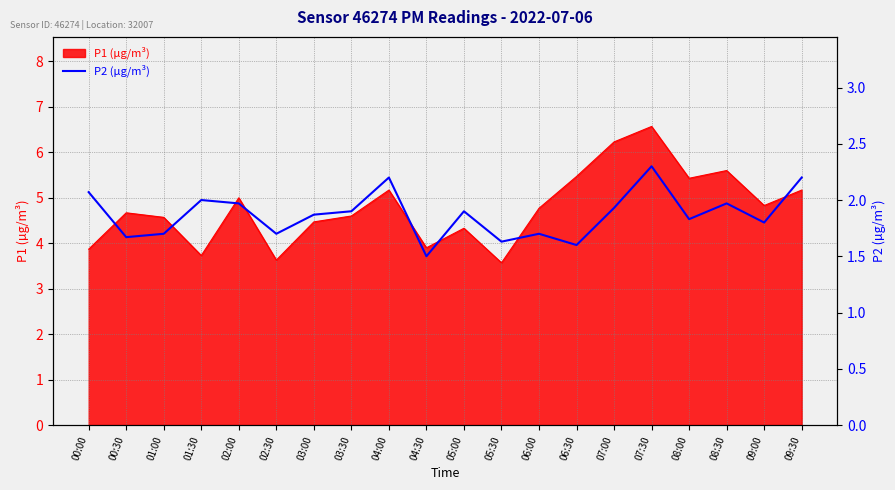

How many categories are shown in the chart?

20